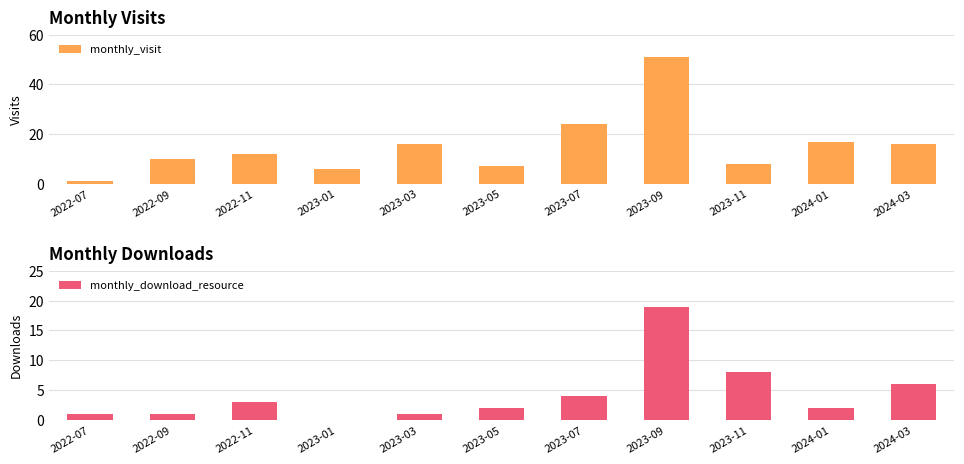

List the labels in order of monthly_visit value, largest first.

2023-09, 2023-07, 2024-01, 2023-03, 2024-03, 2022-11, 2022-09, 2023-11, 2023-05, 2023-01, 2022-07